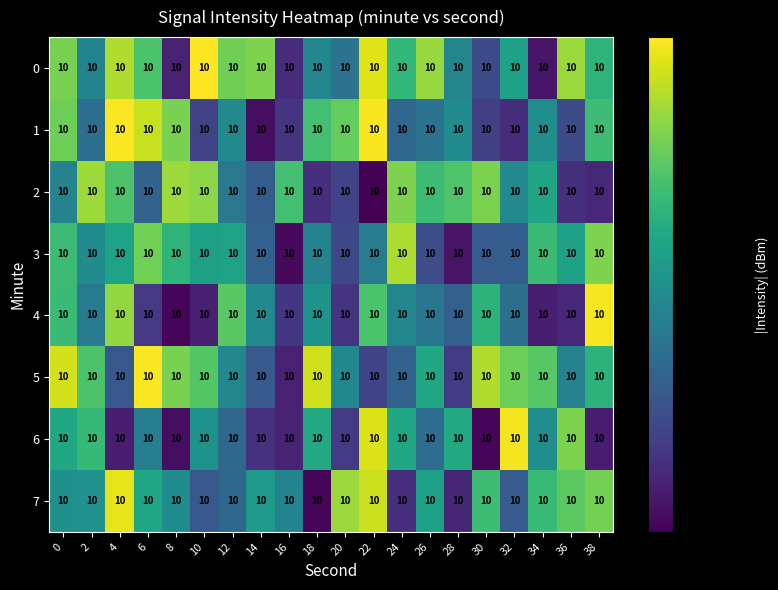

Is it true that 5 equals 145.9 at 18?

False